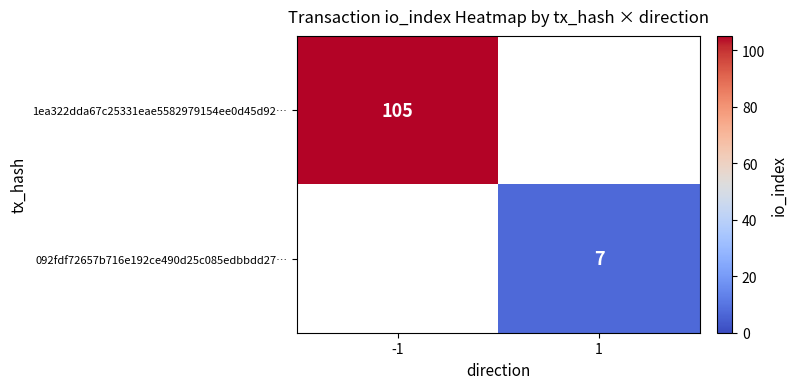

True or false: 092fdf72657b716e192ce490d25c085edbbdd27… has a value of 4.6 at 1.

False